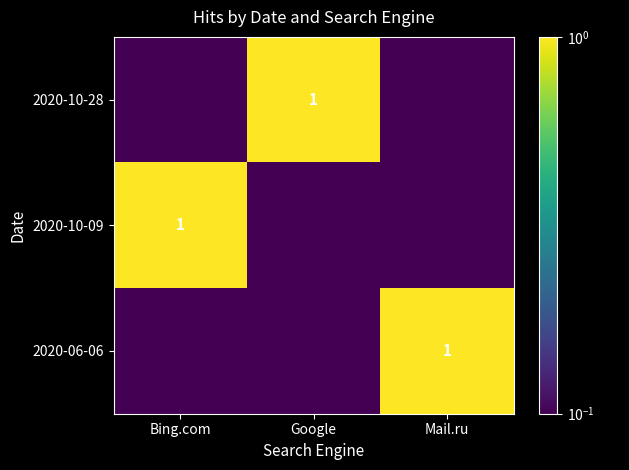

The 2020-10-28 series shows 0.5 at Google. True or false?

False